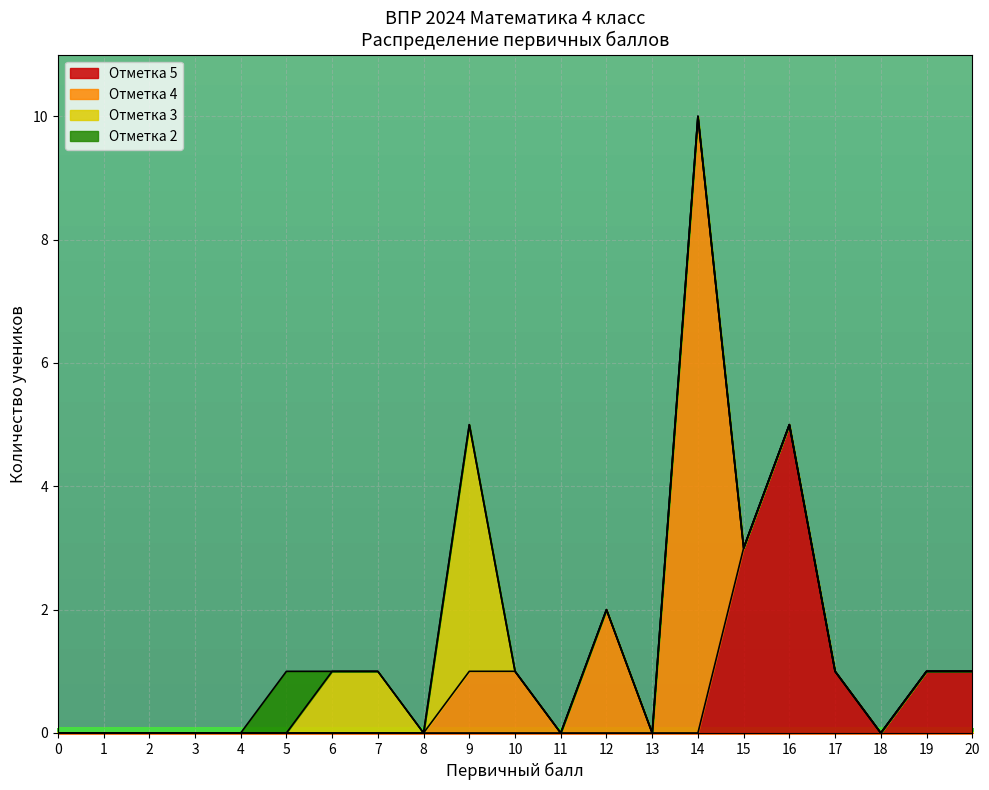

At which category is the sum across all series the highest?

14